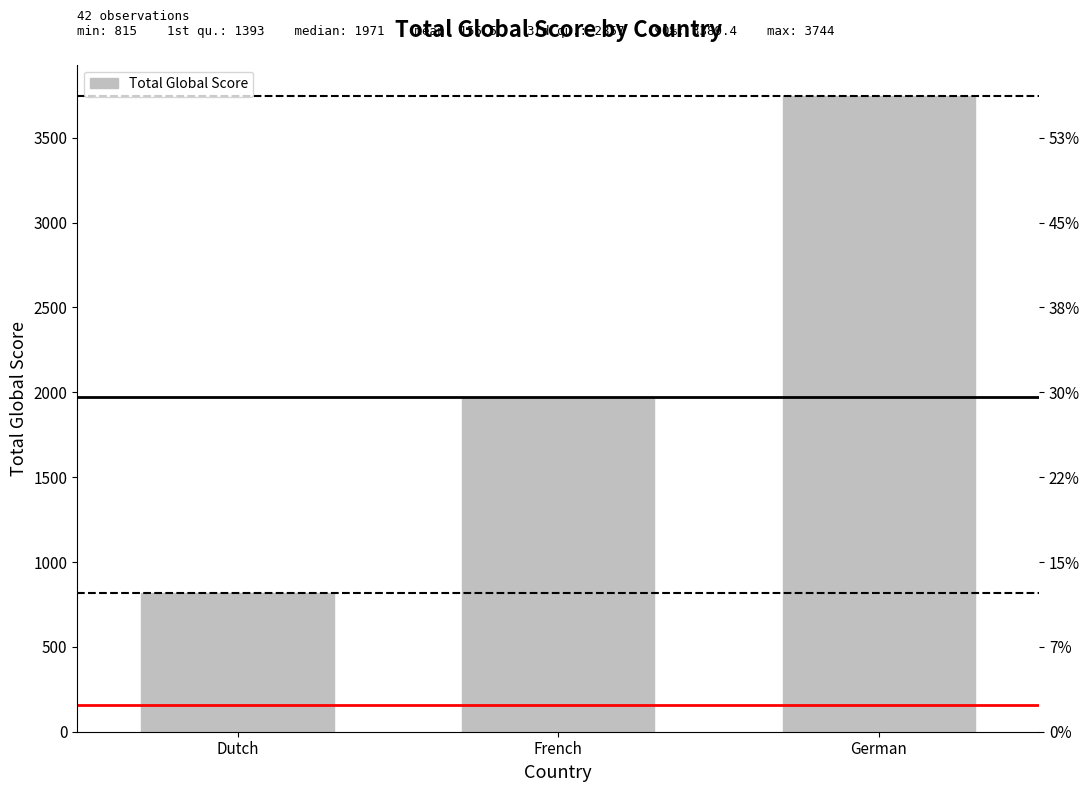

List the labels in order of value, largest first.

German, French, Dutch